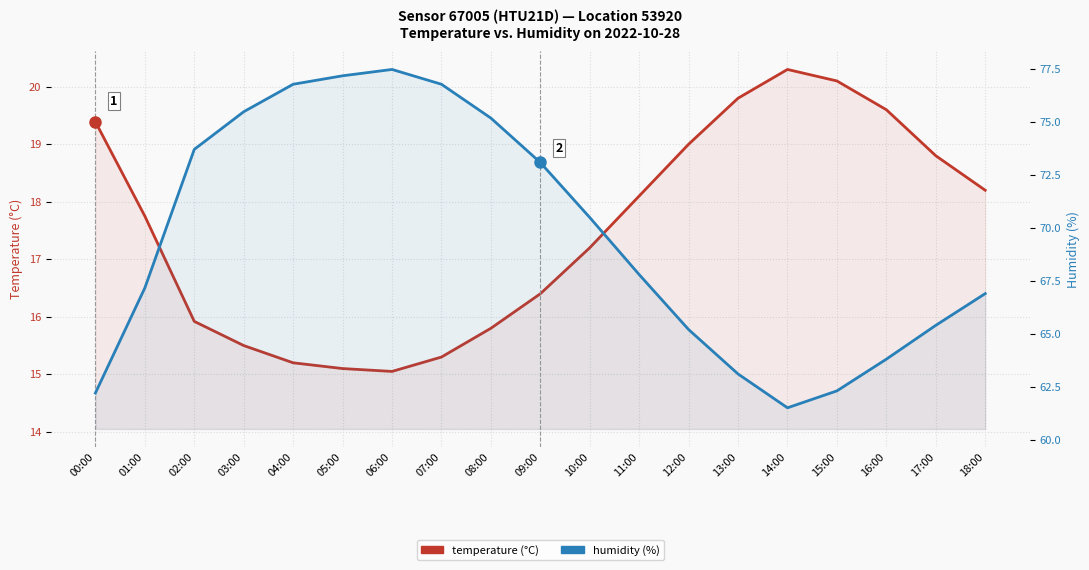

What is the label of the 19th point from the right?

00:00